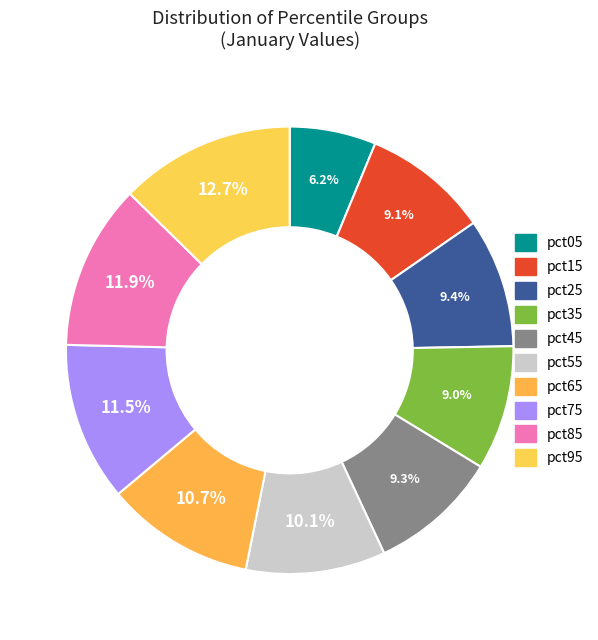

How many slices are in this pie chart?

10